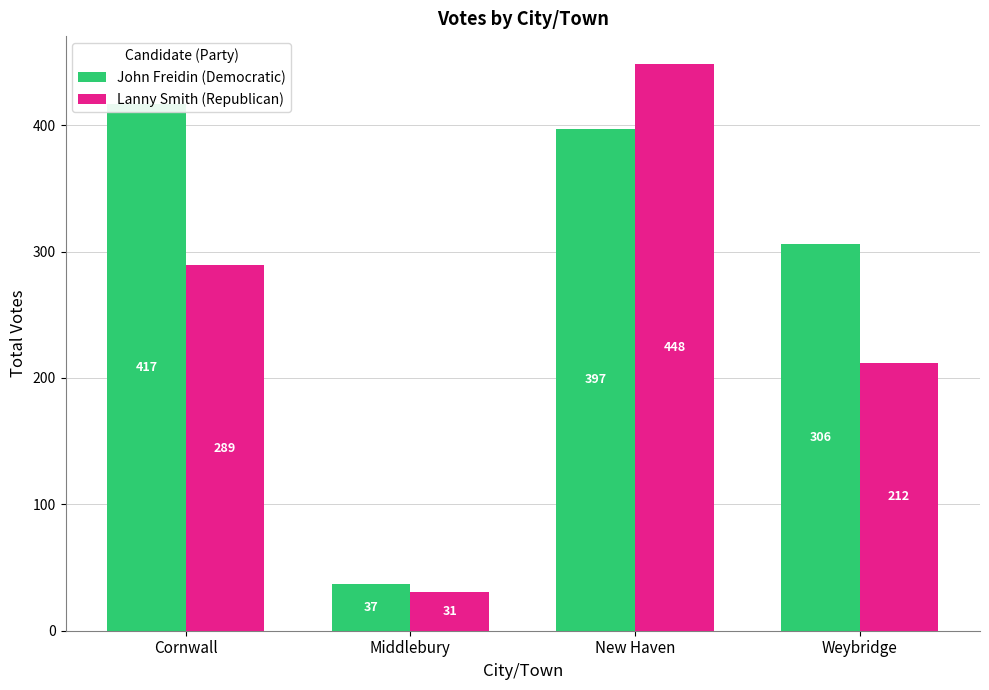

How many bars are there in each group?

2